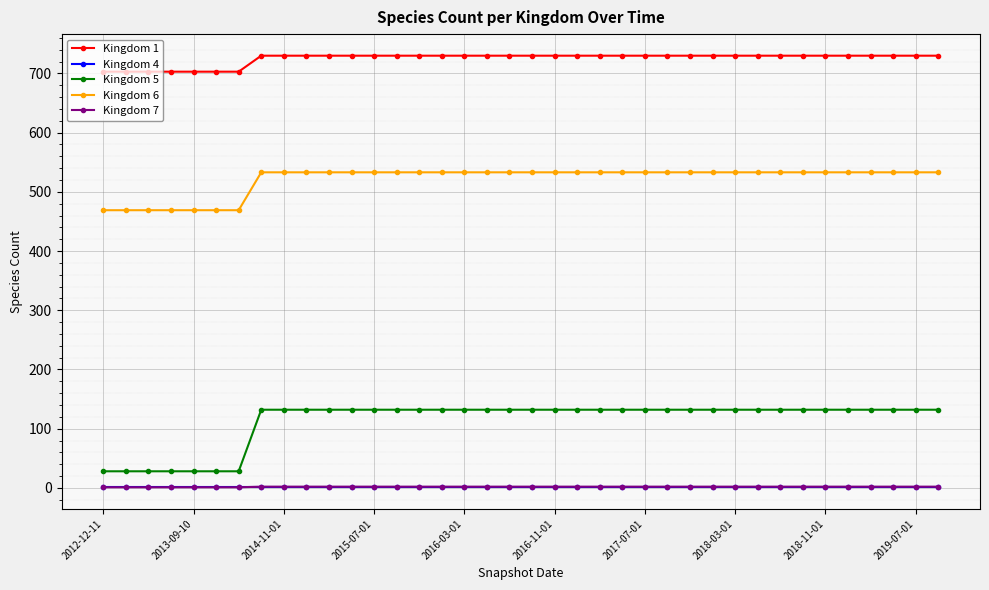

How many Kingdom 7 values are between 2 and 3?

31